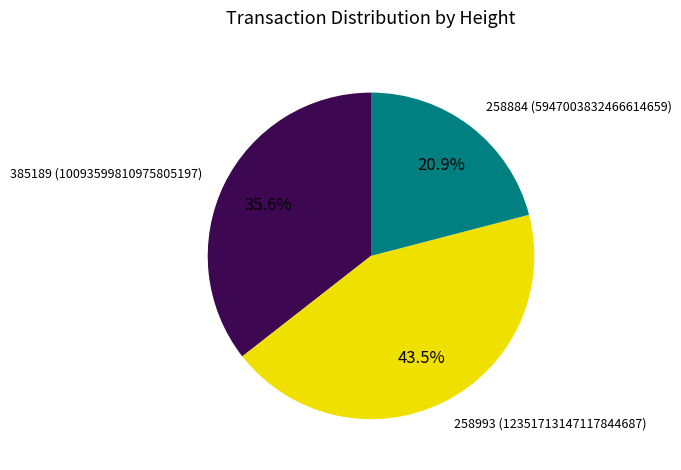

Does any single category account for the majority?

No